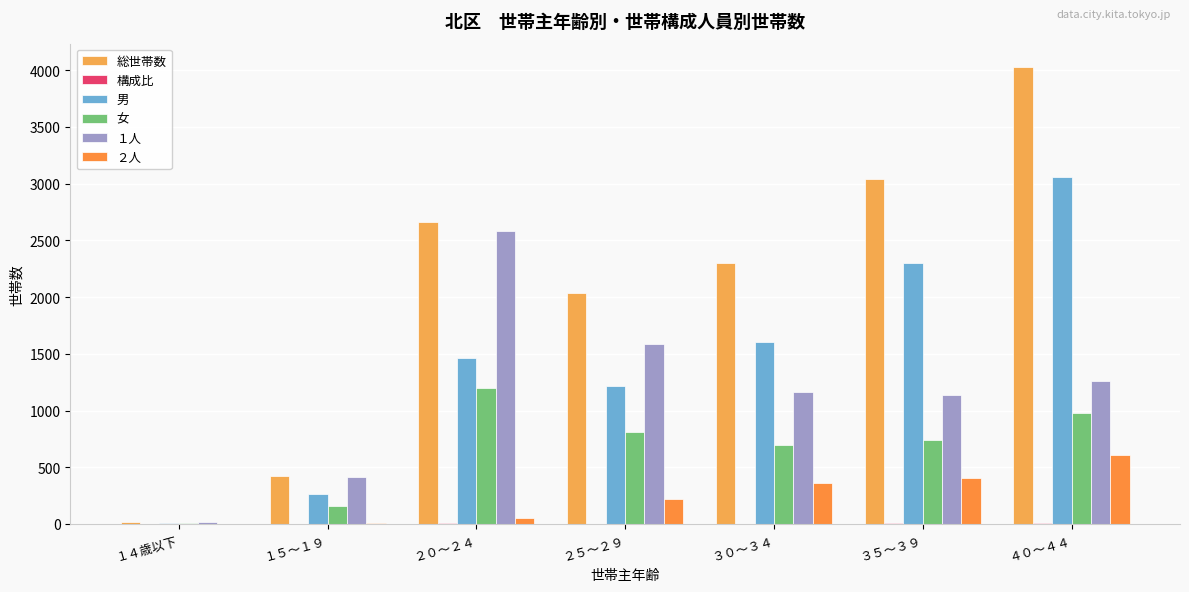

Count the number of categories in the chart.

7